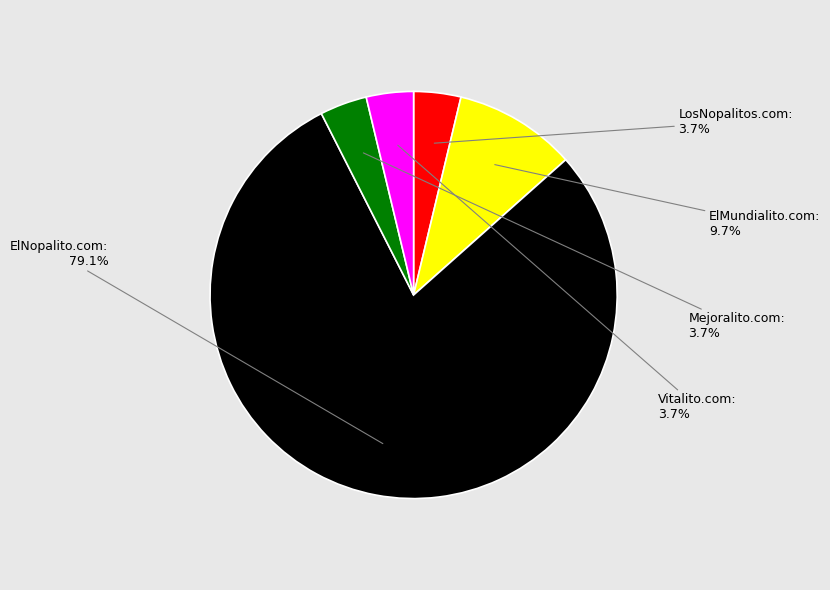

The Vitalito.com slice represents 4% of the pie. True or false?

True